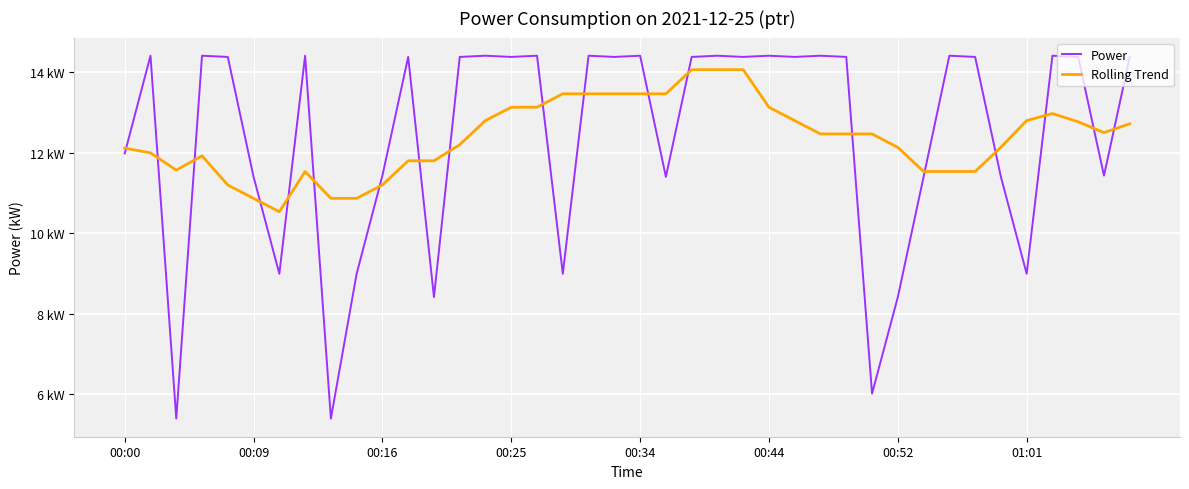

Does the chart display data point markers on the line(s)?

No